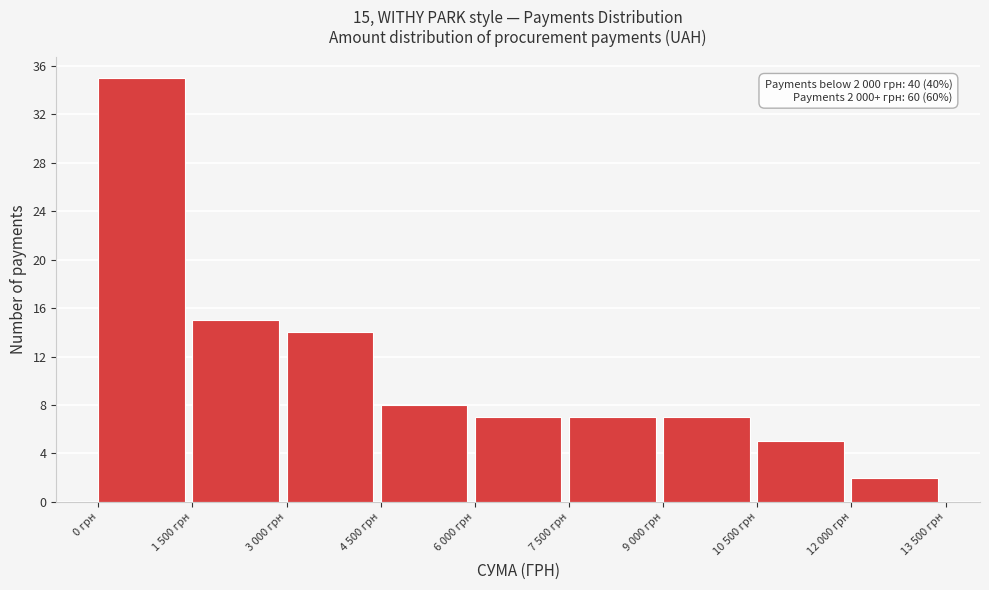

Reading left to right, extract all data points from this chart.

0 грн=35	1 500 грн=15	3 000 грн=14	4 500 грн=8	6 000 грн=7	7 500 грн=7	9 000 грн=7	10 500 грн=5	12 000 грн=2